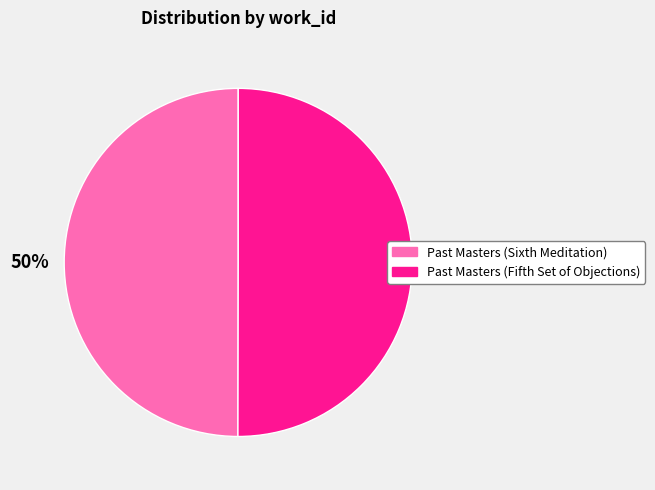

To the nearest percent, what portion does Past Masters (Sixth Meditation) represent?

50%